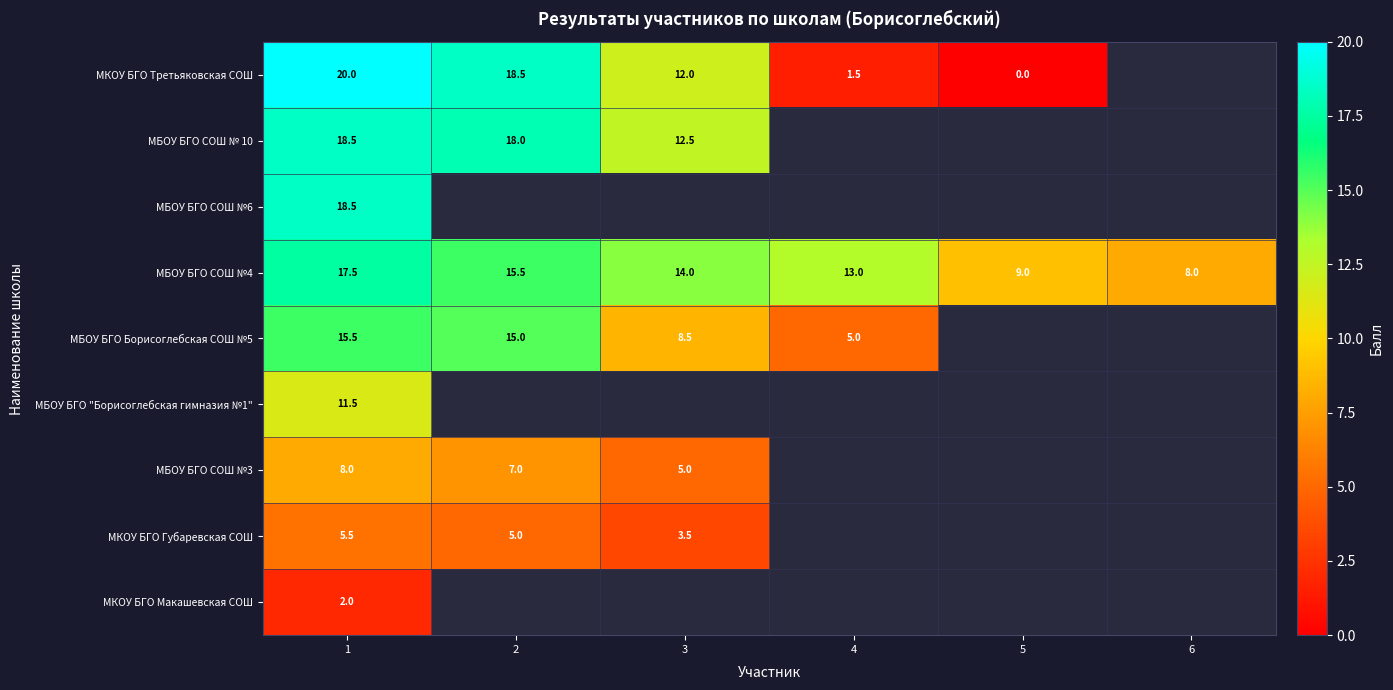

Which category has the lowest value in the МБОУ БГО СОШ №4 series?

6